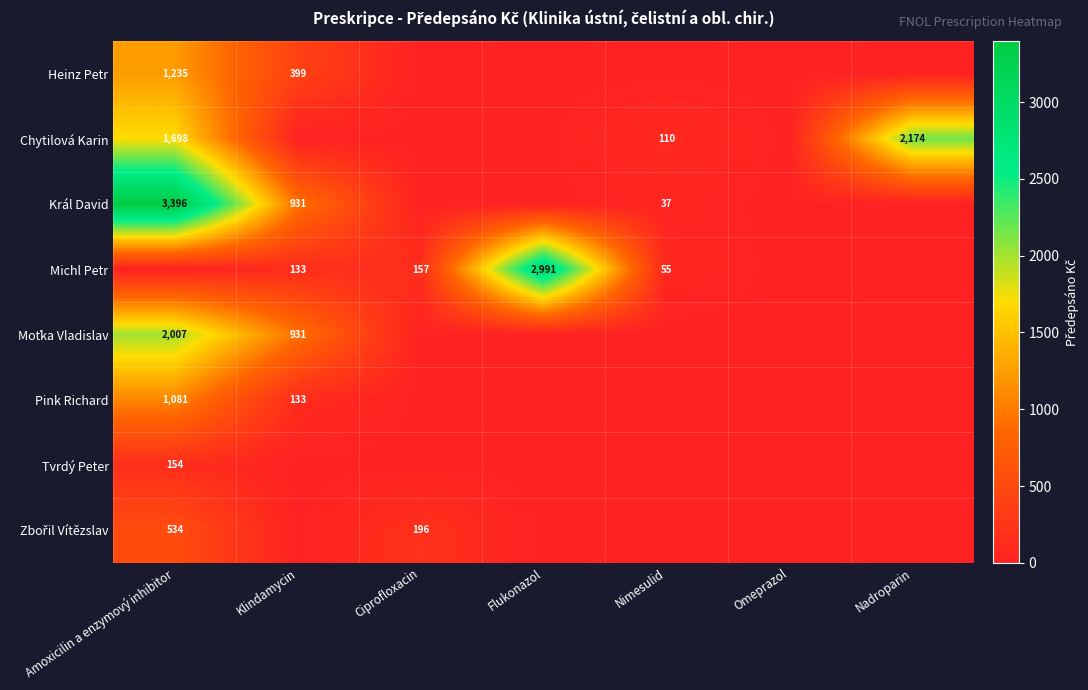

Which label corresponds to the smallest value in the chart?

Ciprofloxacin